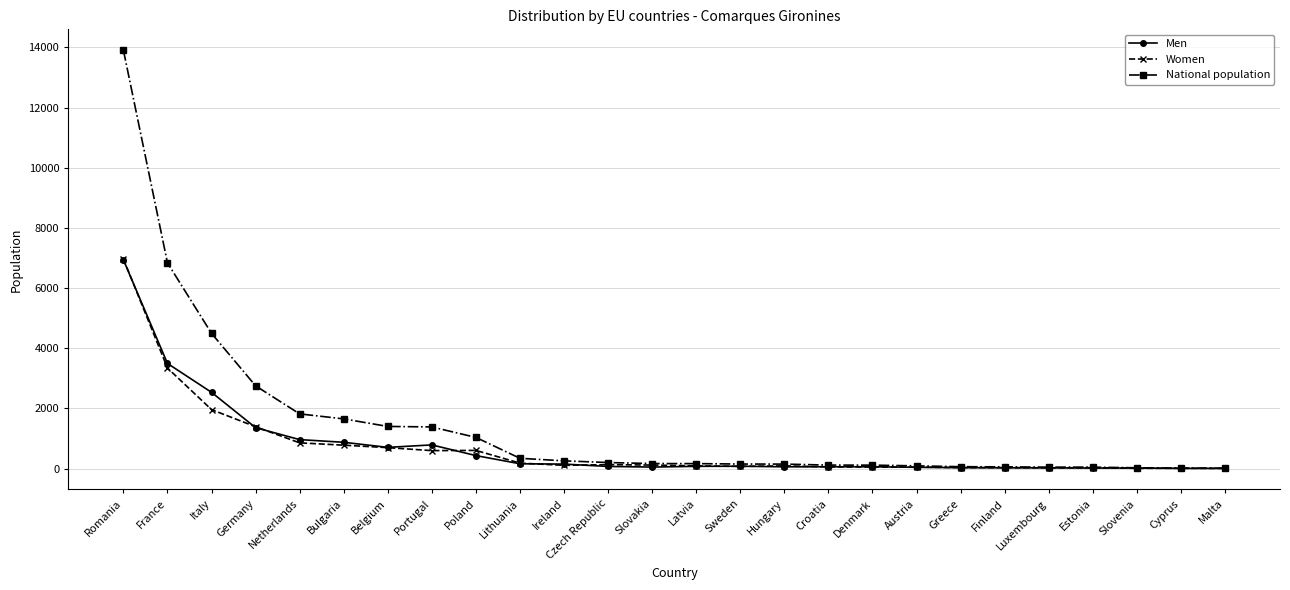

True or false: Men has more than 0 interior local peaks.

True